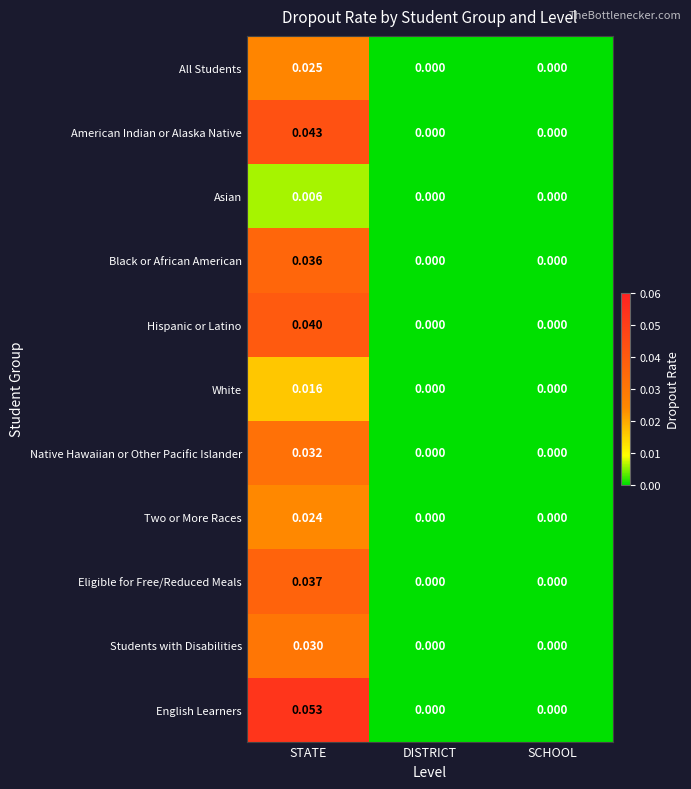

Which series has the largest total across all categories?

English Learners